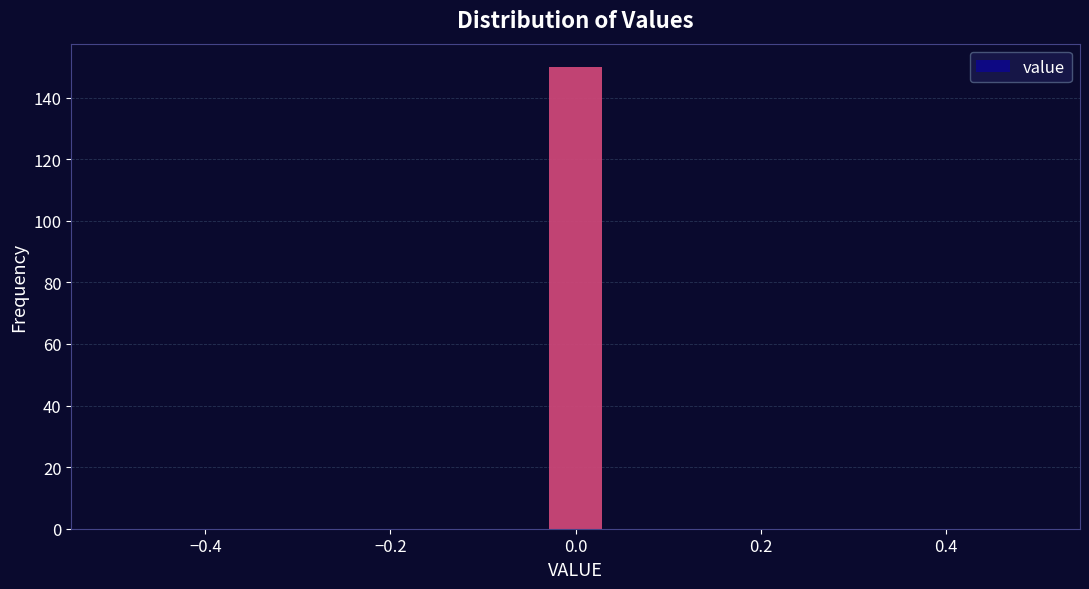

Read against the x-axis, roughly where is the centre of the tallest bar?

0.00